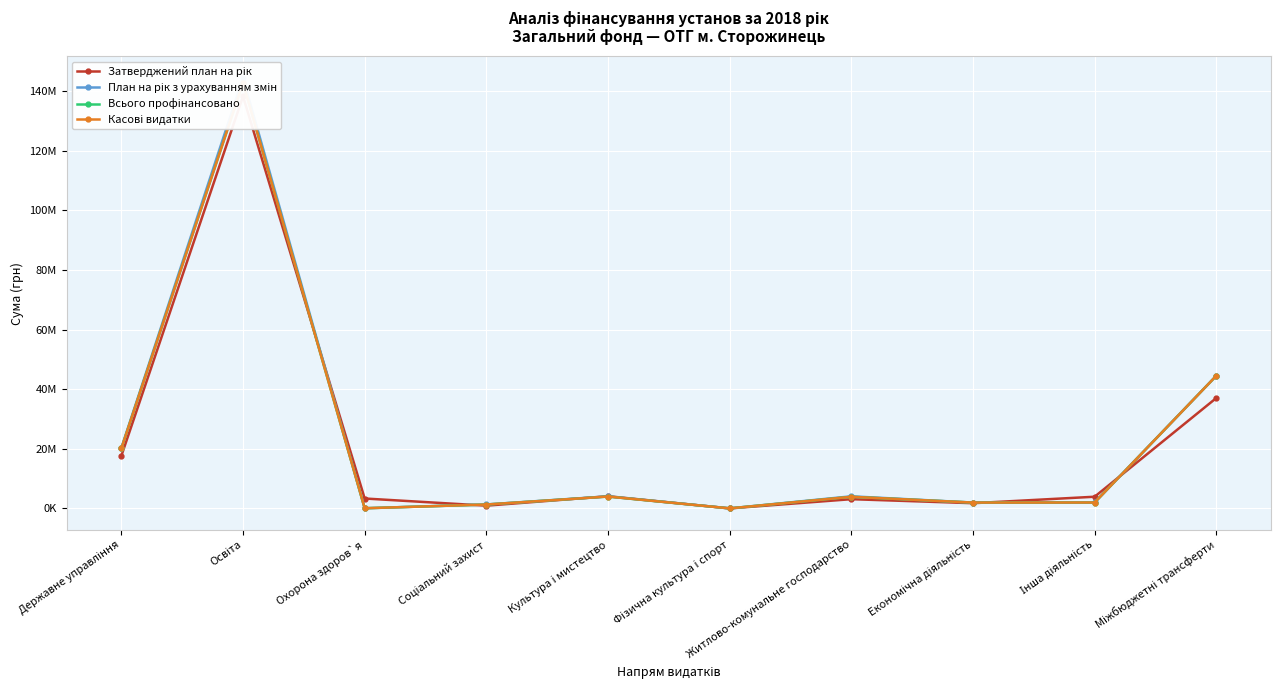

What is the difference between the highest and lowest values at Освіта?

6221543.6